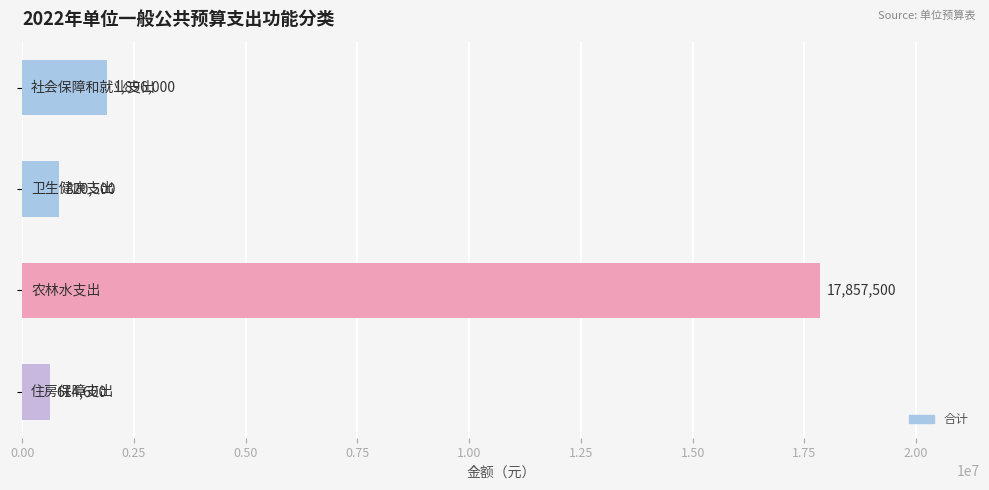

What is the smallest value displayed?

614600